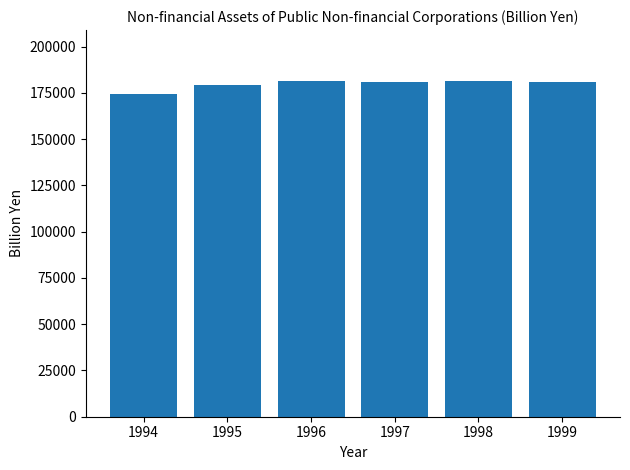

What is the approximate value at 1996?

181456.8